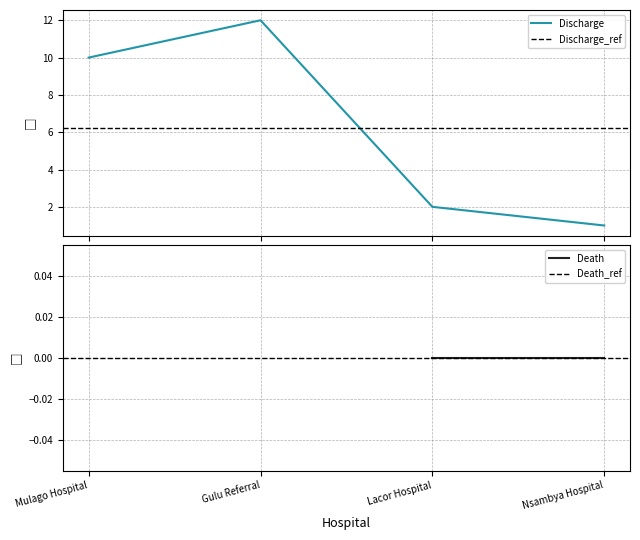

How many values in the Discharge series are below 10?

2